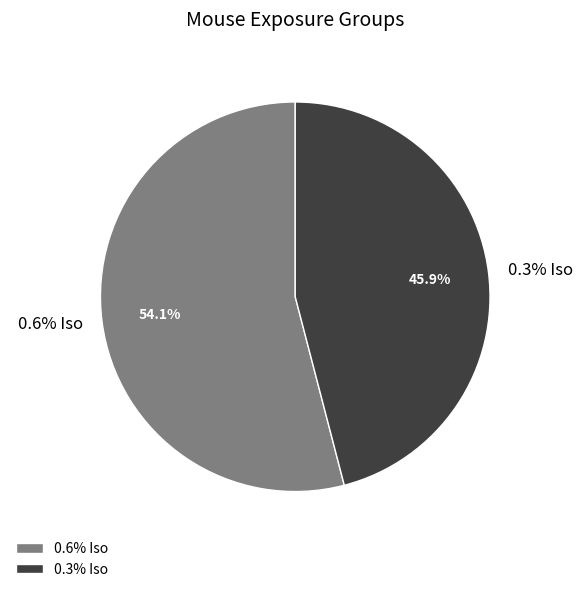

What is the change in value from 0.6% Iso to 0.3% Iso?

-3